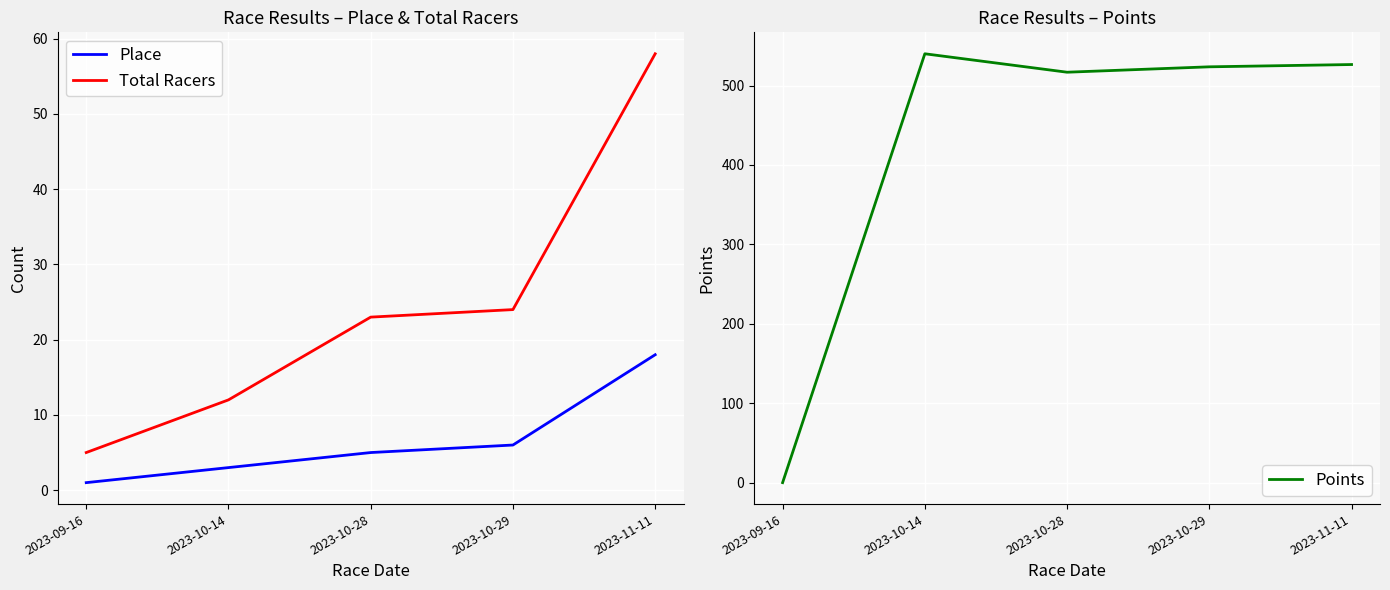

What is the sum of the Place values at 2023-10-14 and 2023-09-16?

4